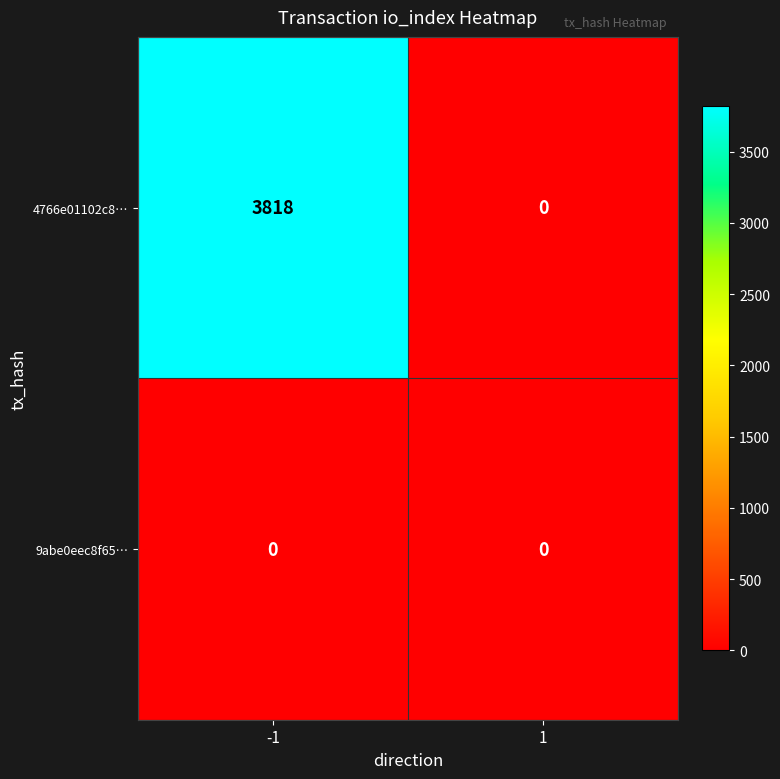

Between -1 and 1, which series saw the biggest shift?

4766e01102c8…